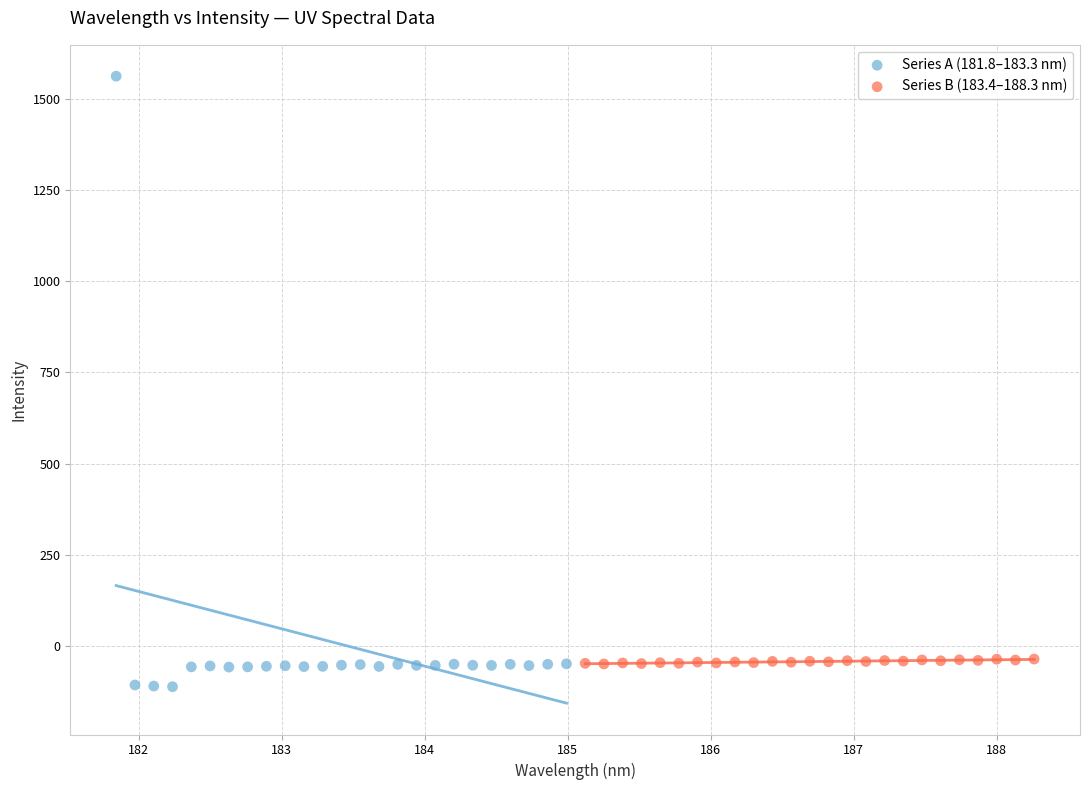

Which series has the widest spread of Y values?

Series A (181.8–183.3 nm)